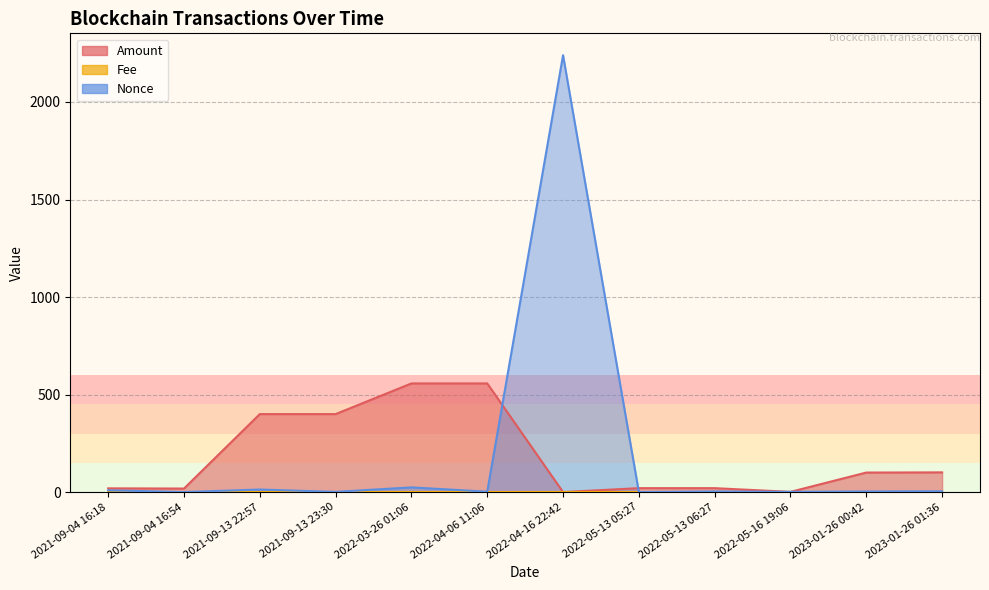

True or false: Nonce has a value of 0.0 at 2021-09-04 16:54.

True